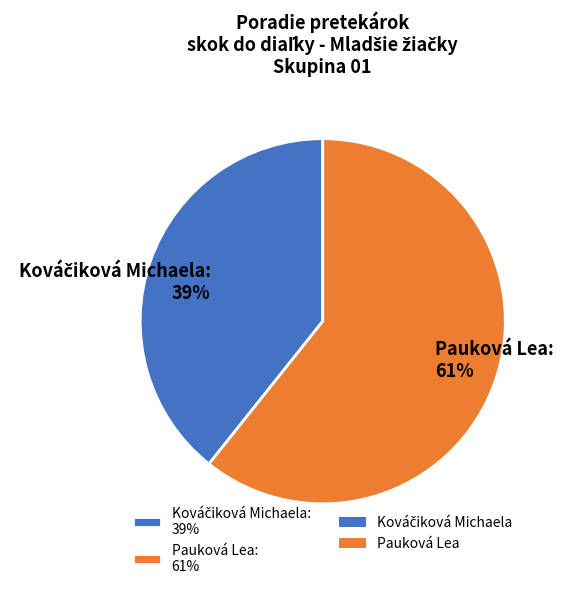

To the nearest percent, what is the average slice percentage?

50%